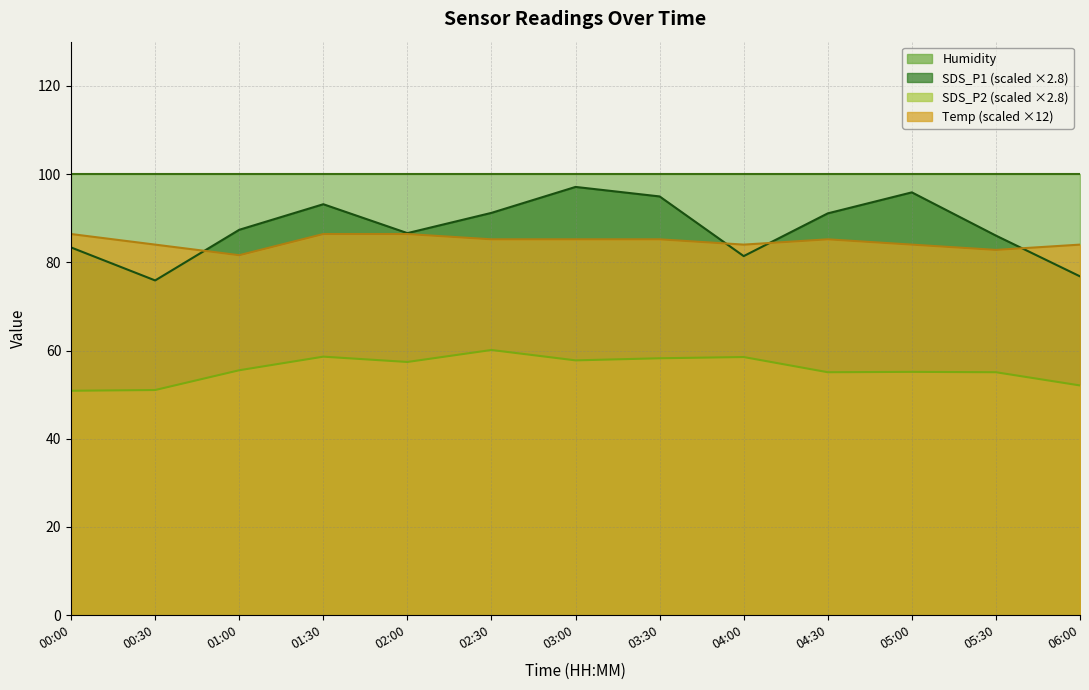

What is the highest value of the Temp series?

86.4